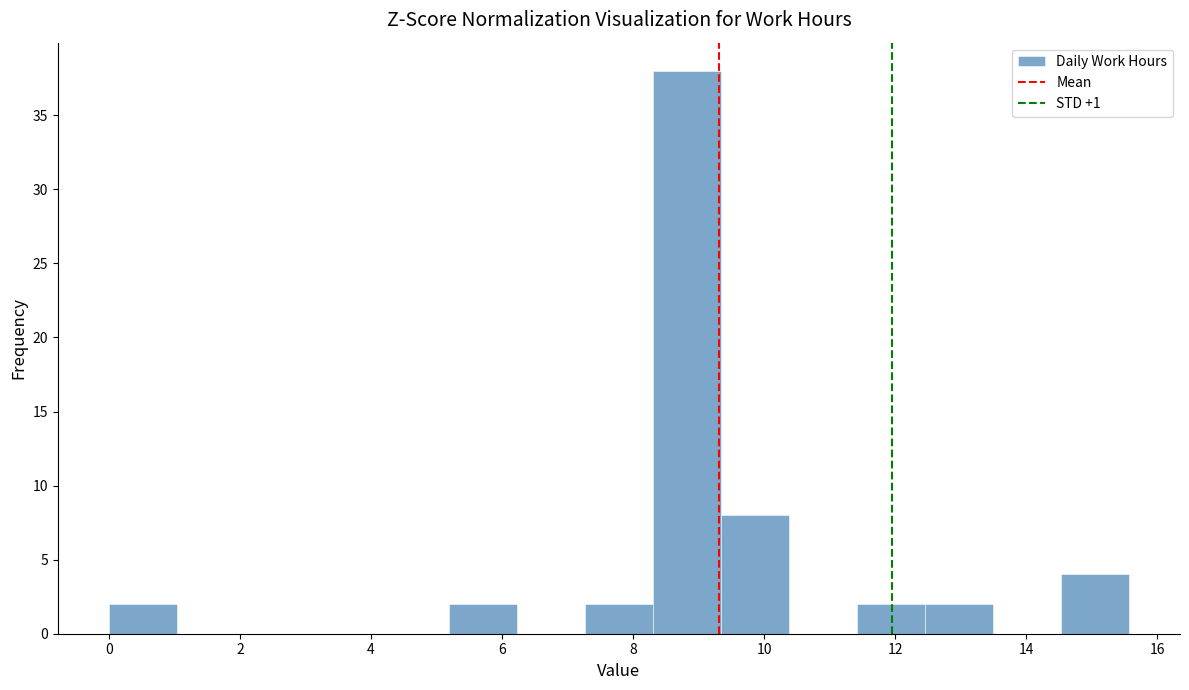

Reading left to right, transcribe this chart: for each bar, give the range it covers on the x-axis and its height. Neither the bar edges nor the heights are printed on the chart, so give them approximately, as read against the axes.

0.0 to 1.0: 2
1.0 to 2.0: 0
2.0 to 3.2: 0
3.2 to 4.2: 0
4.2 to 5.2: 0
5.2 to 6.2: 2
6.2 to 7.2: 0
7.2 to 8.4: 2
8.4 to 9.4: 38
9.4 to 10.4: 8
10.4 to 11.4: 0
11.4 to 12.4: 2
12.4 to 13.4: 2
13.4 to 14.6: 0
14.6 to 15.6: 4